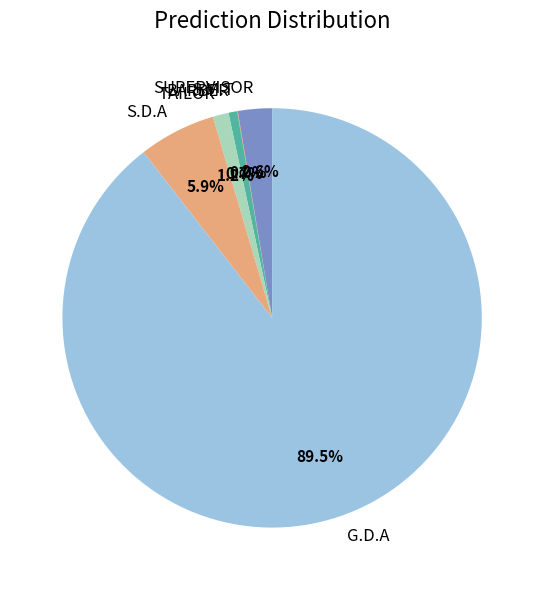

Which has a higher value, S.D.A or G.D.A?

G.D.A